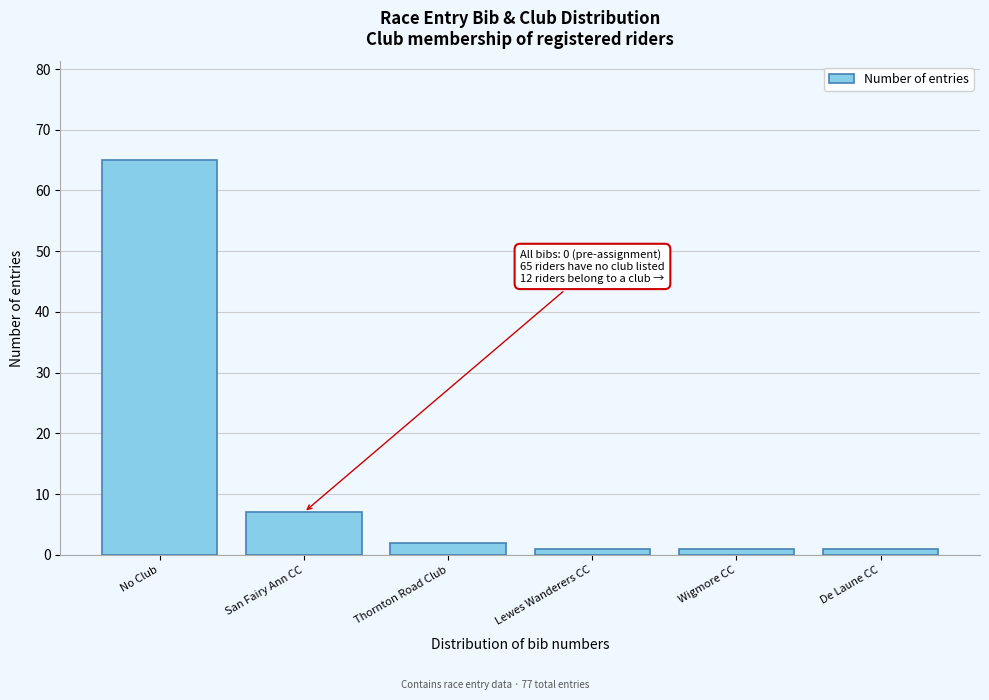

Reading right to left, what are all the values shown in this chart?

De Laune CC=1	Wigmore CC=1	Lewes Wanderers CC=1	Thornton Road Club=2	San Fairy Ann CC=7	No Club=65